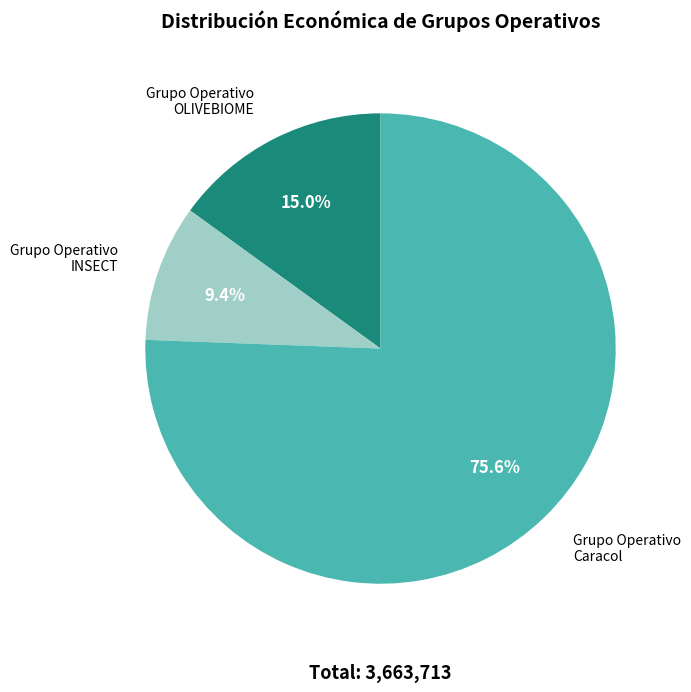

Which slice is the smallest?

Grupo Operativo INSECT